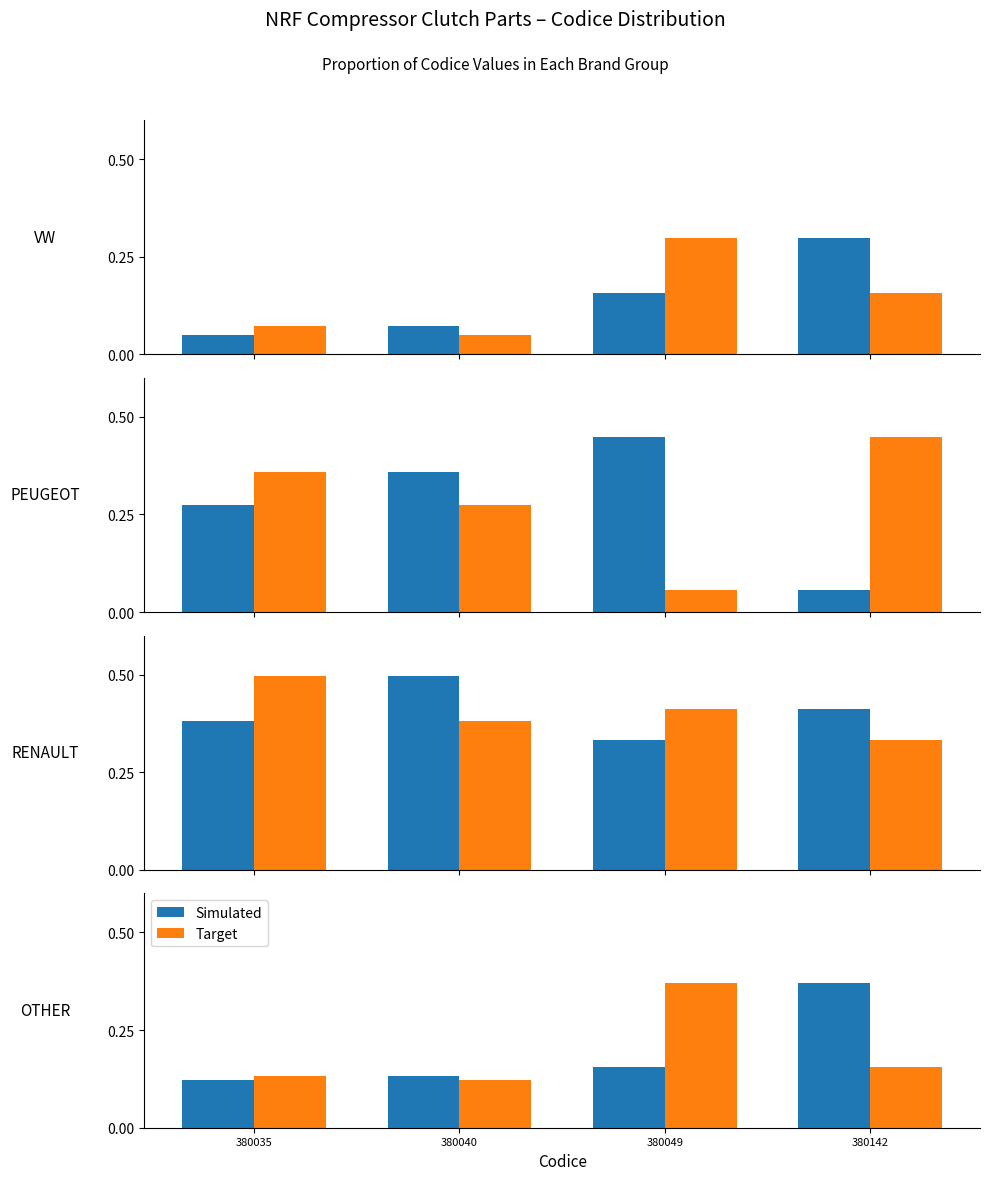

What is the minimum value shown in the chart?

0.1